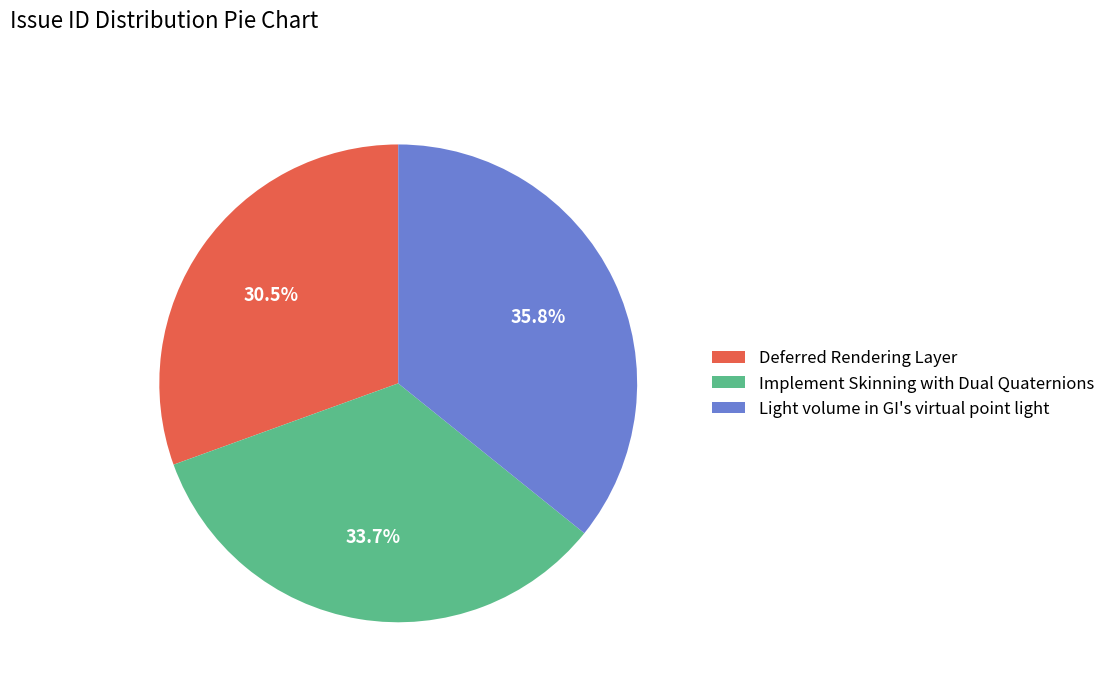

Which has a higher value, Light volume in GI's virtual point light or Implement Skinning with Dual Quaternions?

Light volume in GI's virtual point light